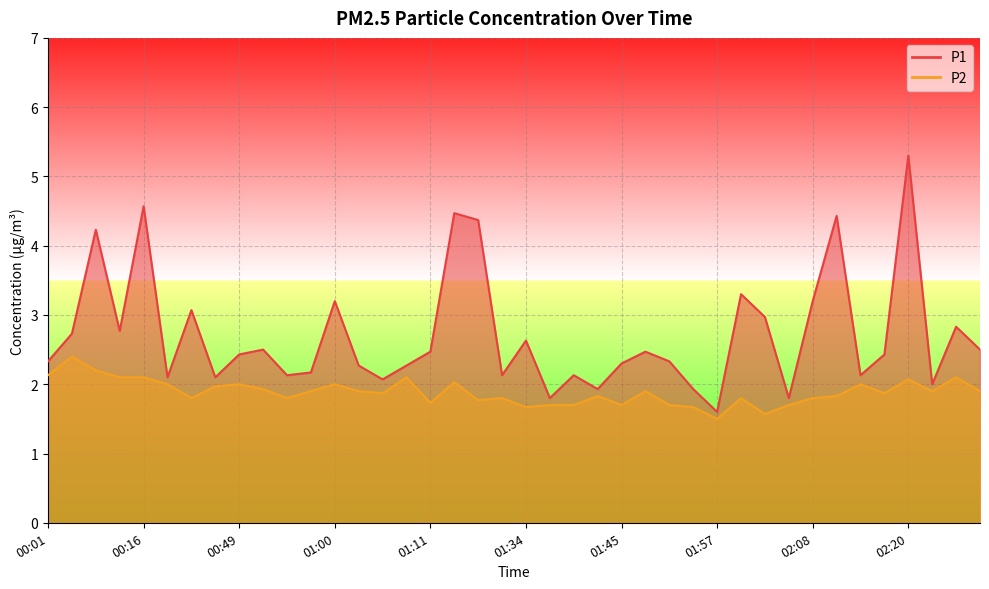

True or false: P2 and P1 intersect in this chart.

False